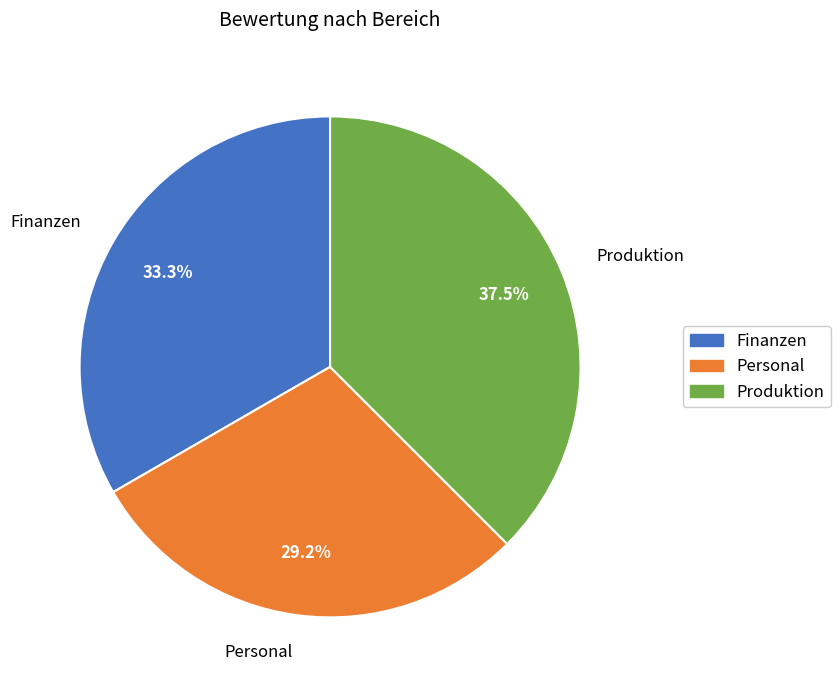

Which category has the smallest portion of the pie?

Personal